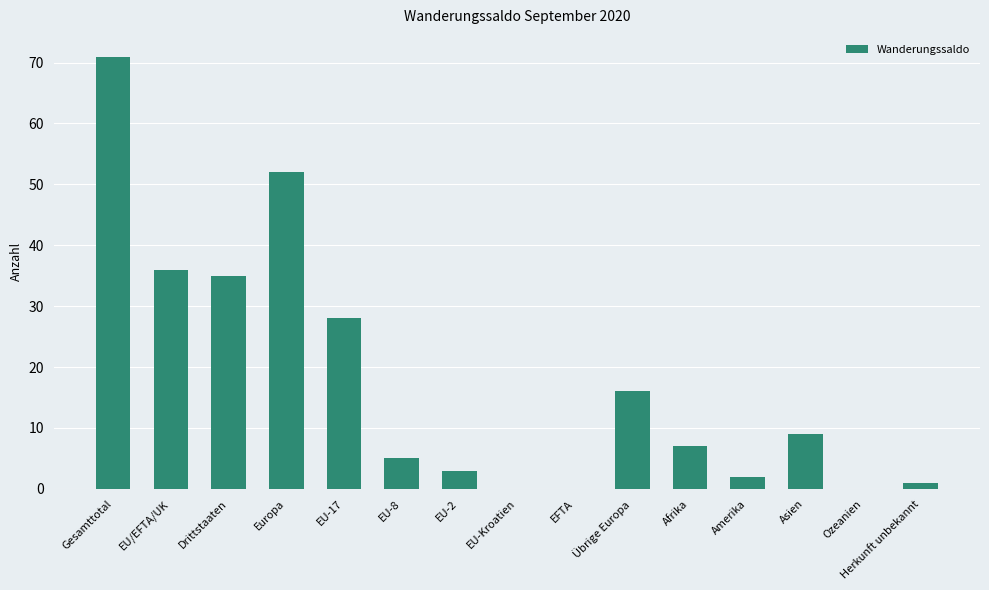

The chart shows a value of 30 at Gesamttotal. True or false?

False